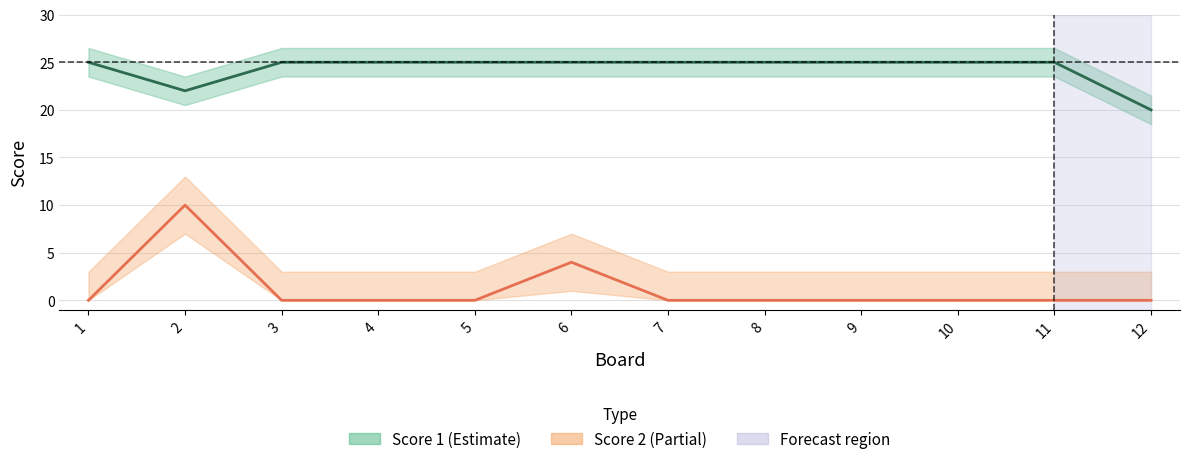

Which series has the widest spread of values?

Score 2